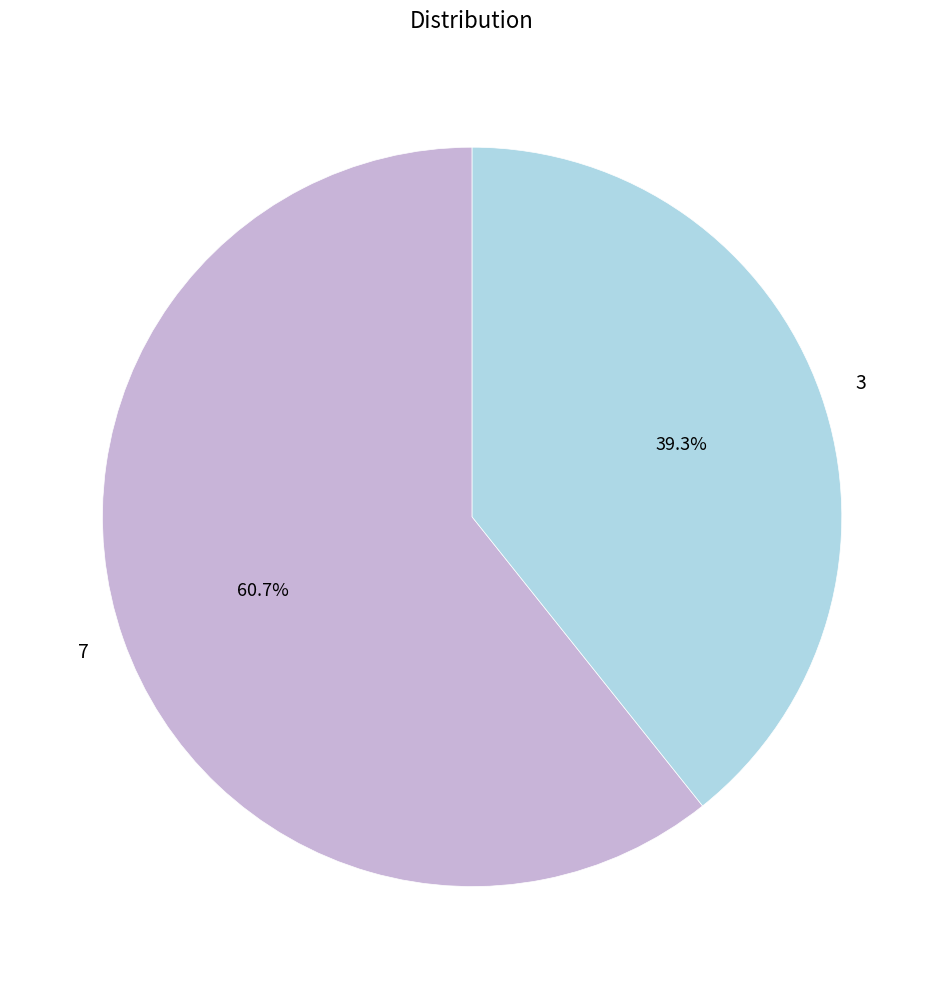

Rank the categories by value from highest to lowest.

7, 3